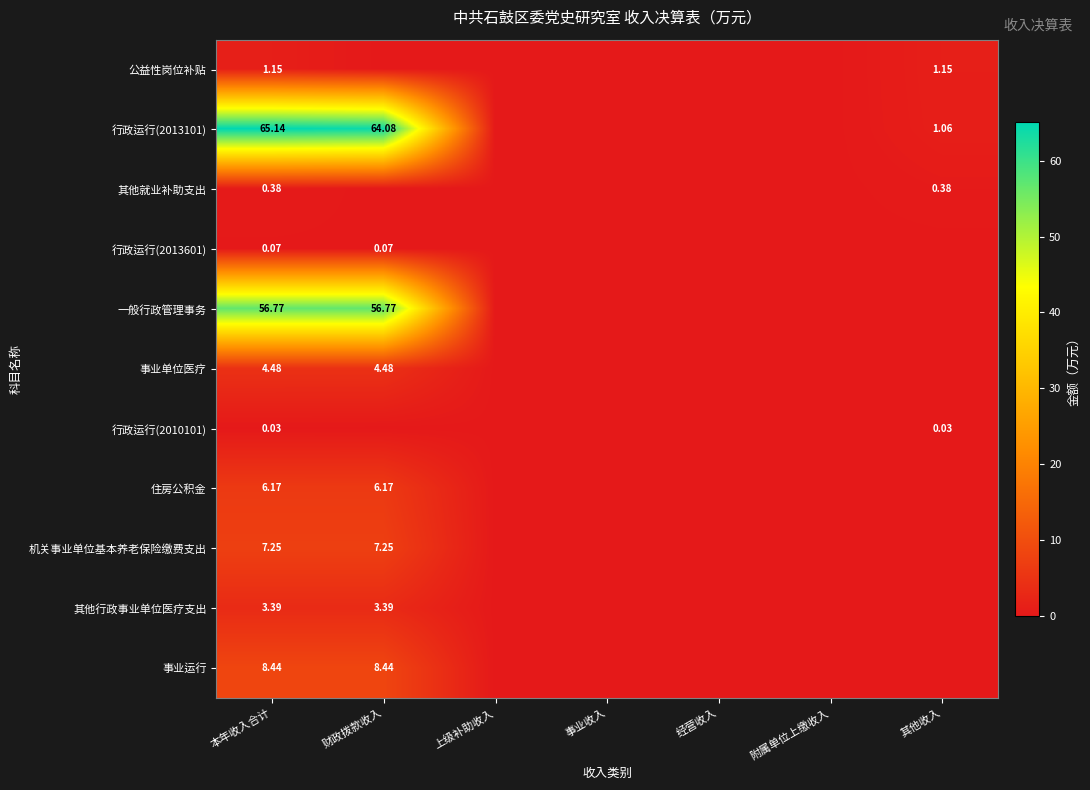

What is the difference between the maximum and minimum values in the 行政运行(2013601) series?

0.1